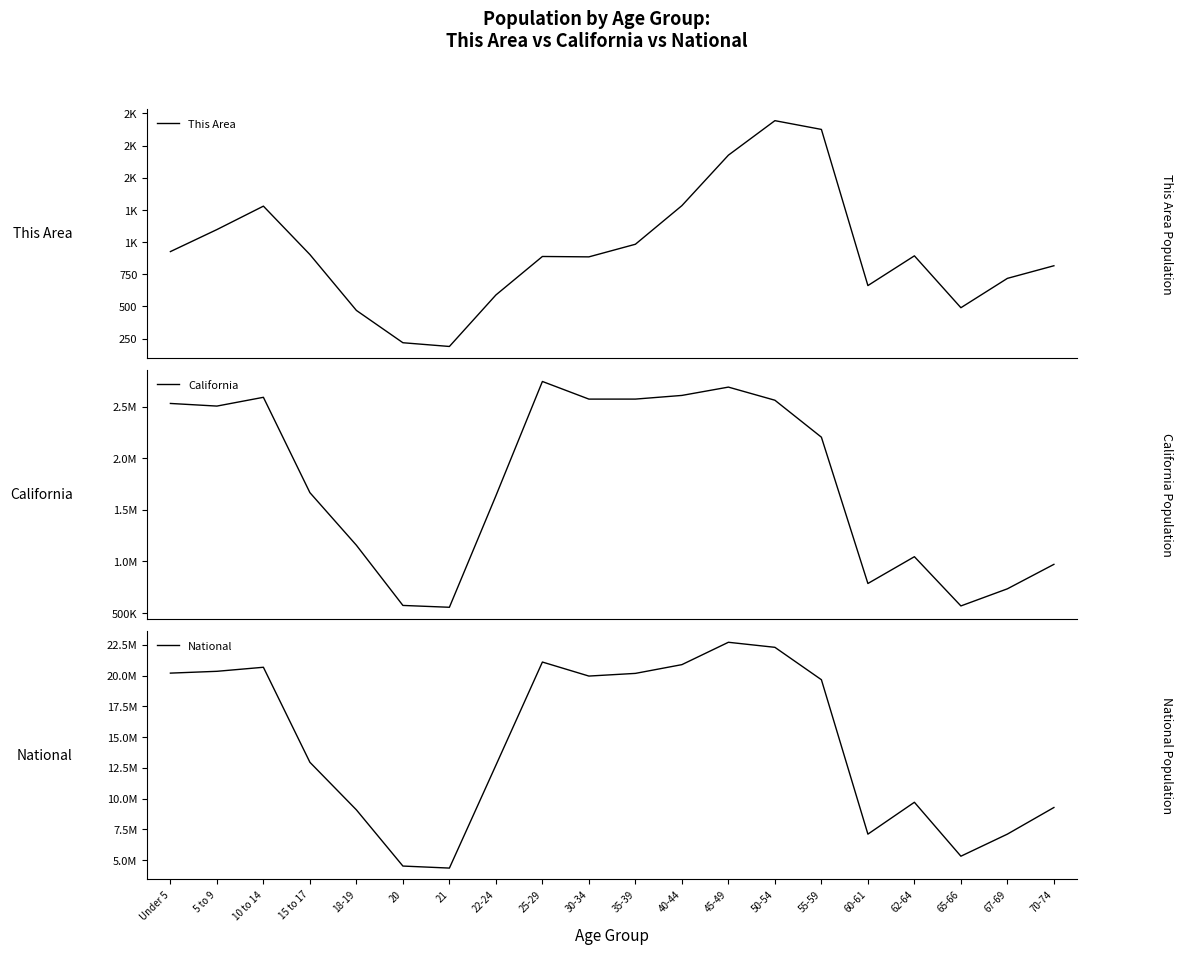

What is the sum of the National values at 45-49 and Under 5?

42909953